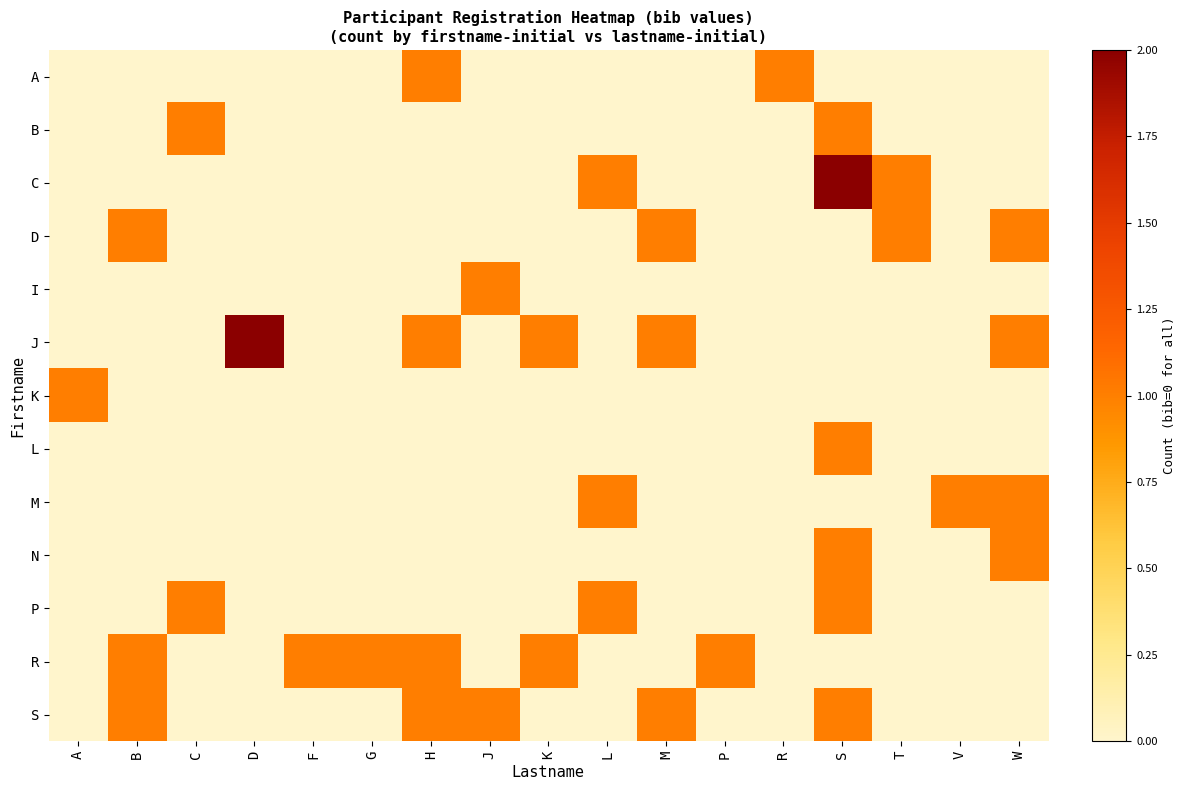

Between K and L, which is larger?

K